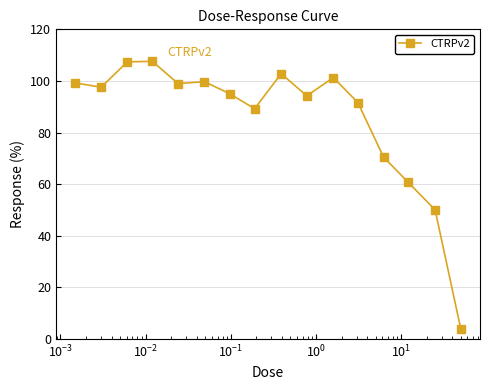

What is the difference between the second highest and minimum values?

103.4